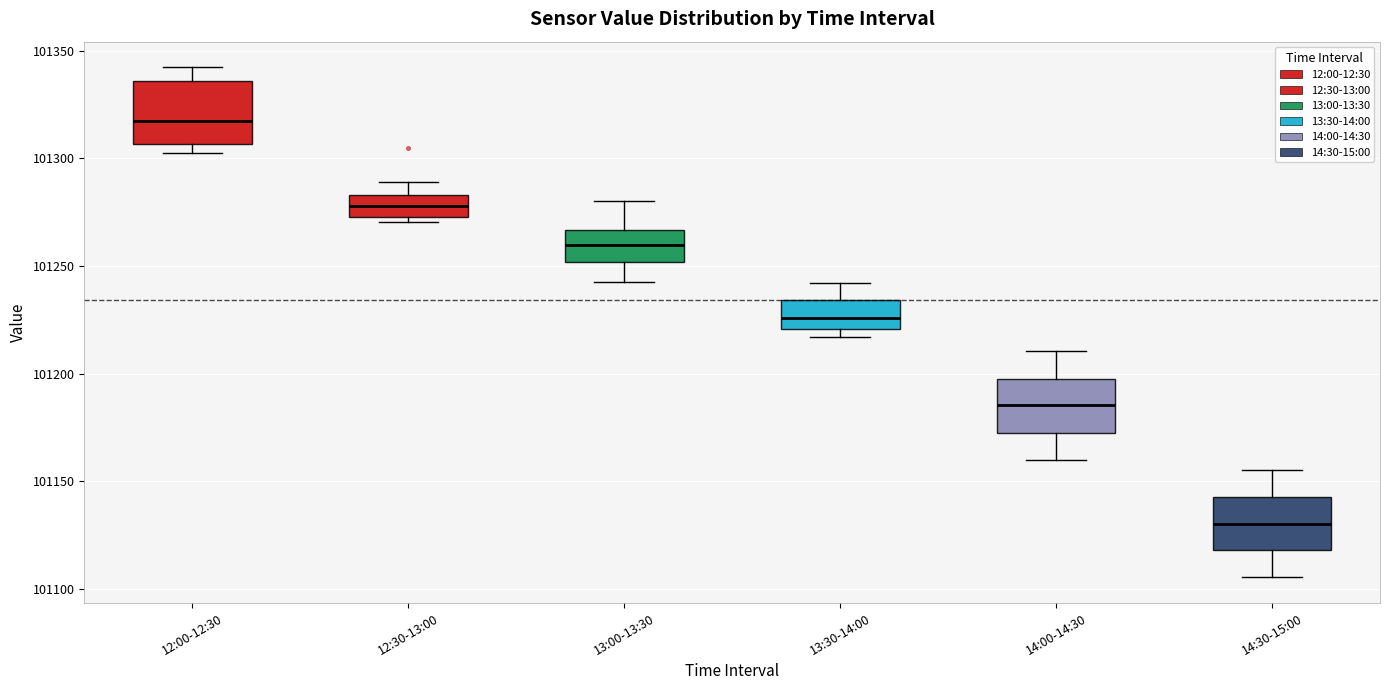

Where does the lower whisker of the box for 14:30-15:00 end on the y-axis? The values are not printed on the chart, so give them approximately, as read against the axis.

101105